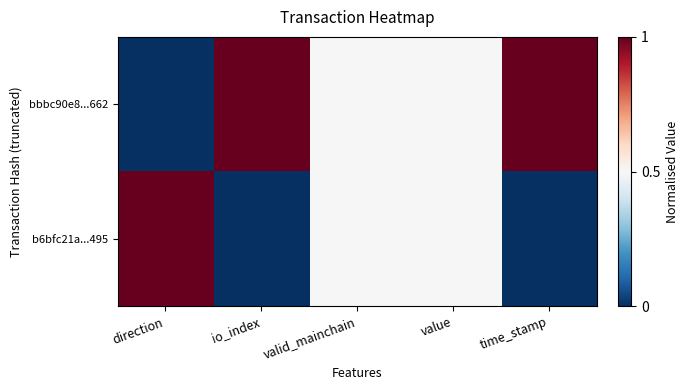

Reading left to right, extract all data points from this chart.

bbbc90e8...662: direction=0.0	io_index=1.0	valid_mainchain=0.5	value=0.5	time_stamp=1.0
b6bfc21a...495: direction=1.0	io_index=0.0	valid_mainchain=0.5	value=0.5	time_stamp=0.0